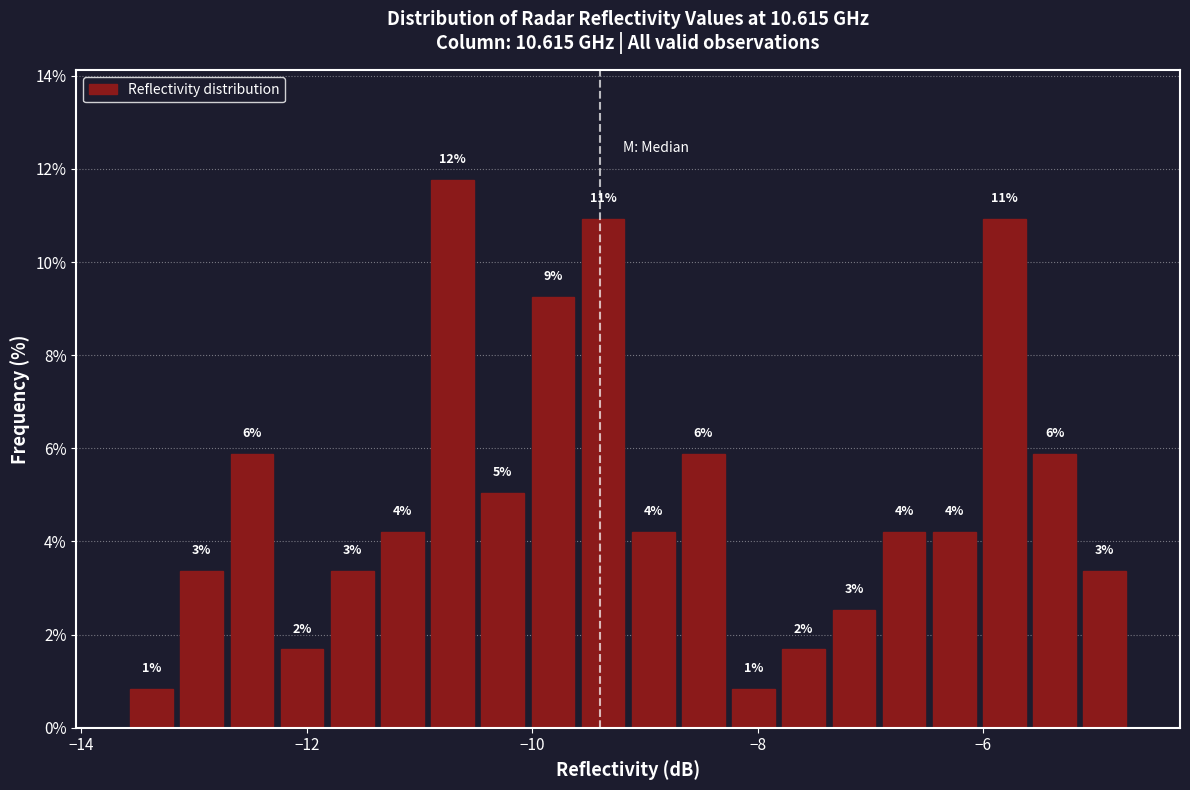

Read against the x-axis, roughly where is the centre of the tallest bar?

-10.8